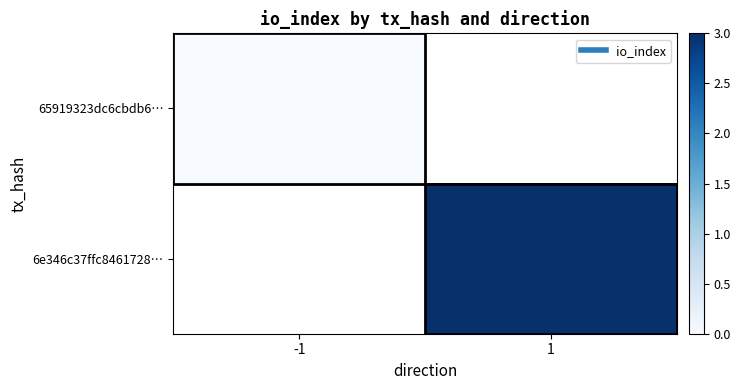

Count the number of data series in this chart.

2